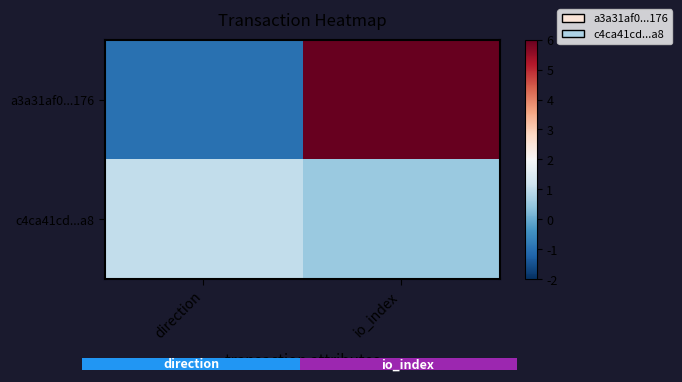

The a3a31af0...176 series shows -0.5 at direction. True or false?

False